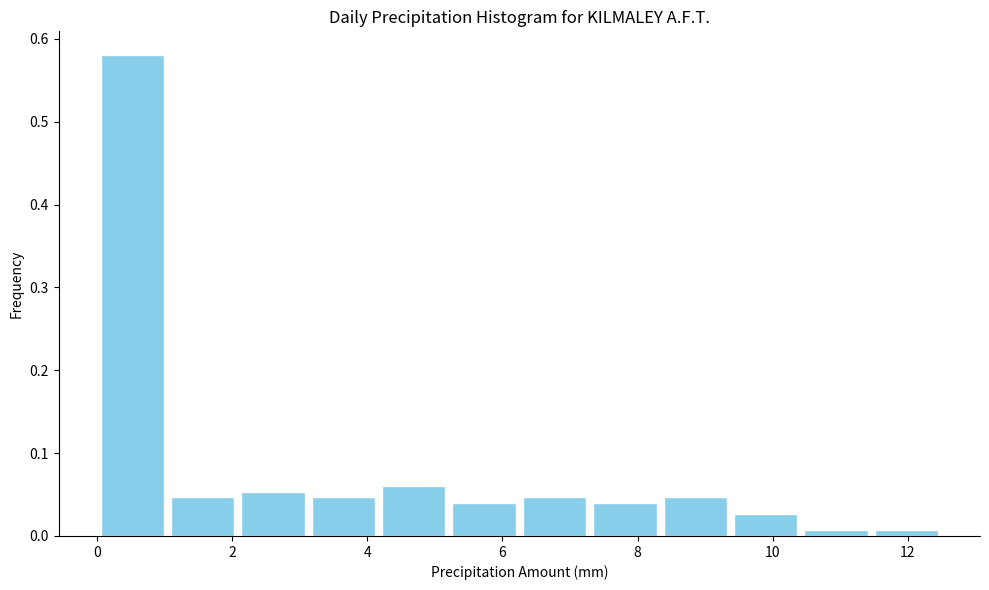

Over which range of the x-axis is the bar tallest?

0.0 to 1.0